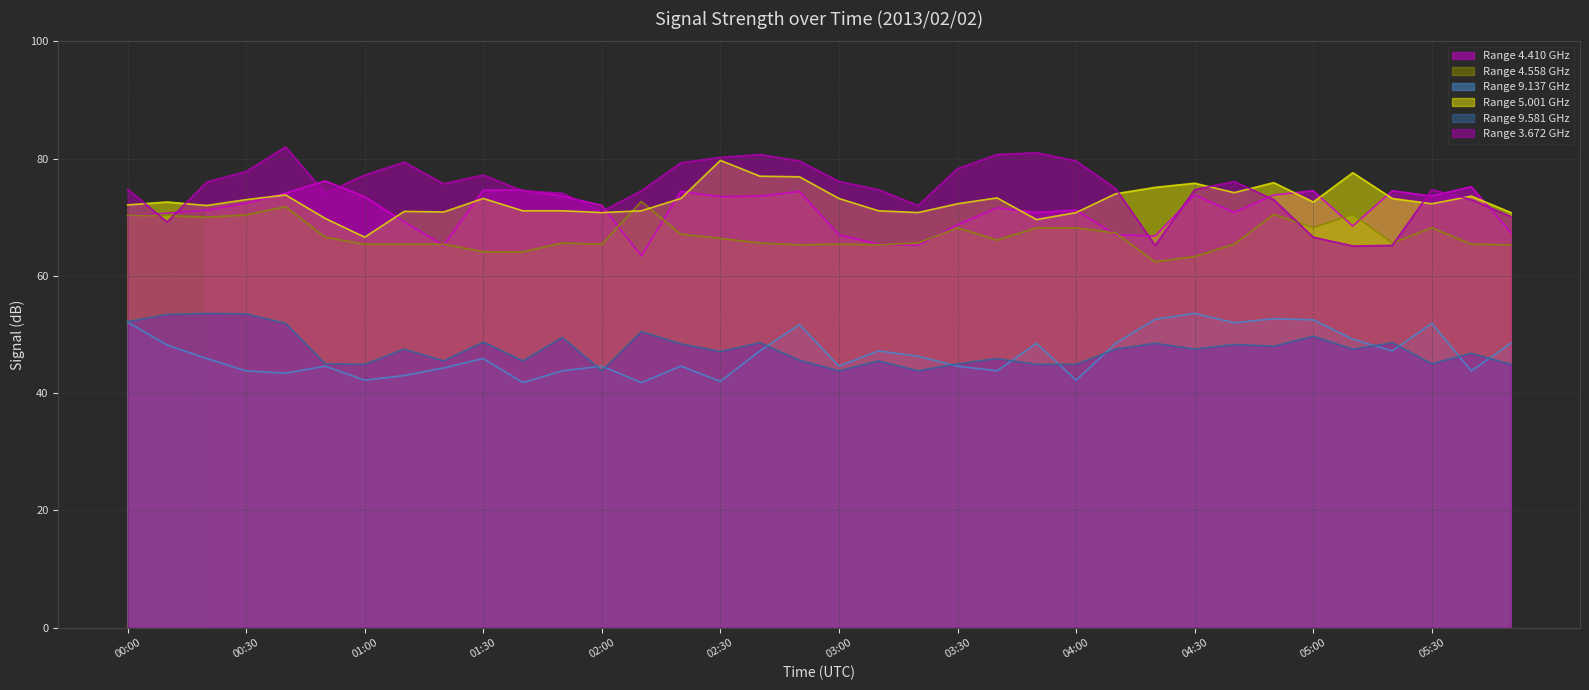

True or false: Range 3.672 GHz has a value of 71.0 at 02:00.

True